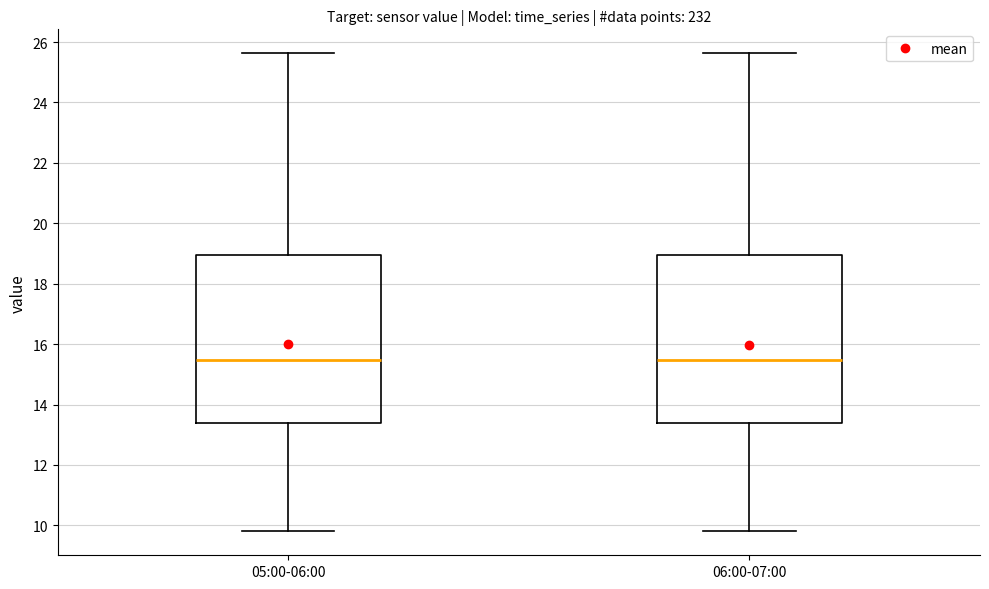

Where does the median line of the box for 06:00-07:00 sit on the y-axis? The values are not printed on the chart, so give them approximately, as read against the axis.

15.4